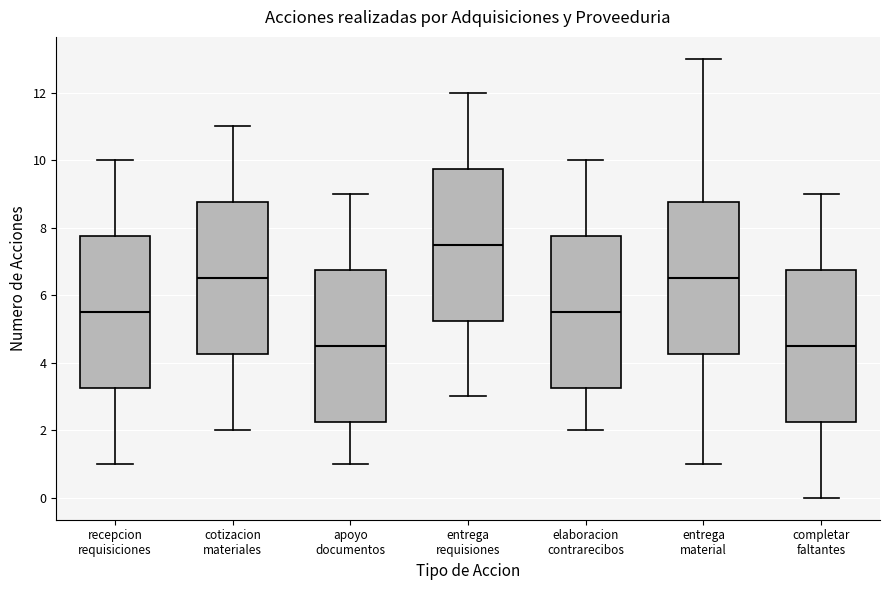

Reading left to right, read every box against the y-axis: the position of its median line, the range the box covers, and the ends of its whiskers. The values are not printed on the chart, so give them approximately, as read against the axis.

recepcion requisiciones: median 5.6, box 3.2 to 7.8, whiskers 1.0 to 10.0
cotizacion materiales: median 6.6, box 4.2 to 8.8, whiskers 2.0 to 11.0
apoyo documentos: median 4.6, box 2.2 to 6.8, whiskers 1.0 to 9.0
entrega requisiones: median 7.6, box 5.2 to 9.8, whiskers 3.0 to 12.0
elaboracion contrarecibos: median 5.6, box 3.2 to 7.8, whiskers 2.0 to 10.0
entrega material: median 6.6, box 4.2 to 8.8, whiskers 1.0 to 13.0
completar faltantes: median 4.6, box 2.2 to 6.8, whiskers 0.0 to 9.0